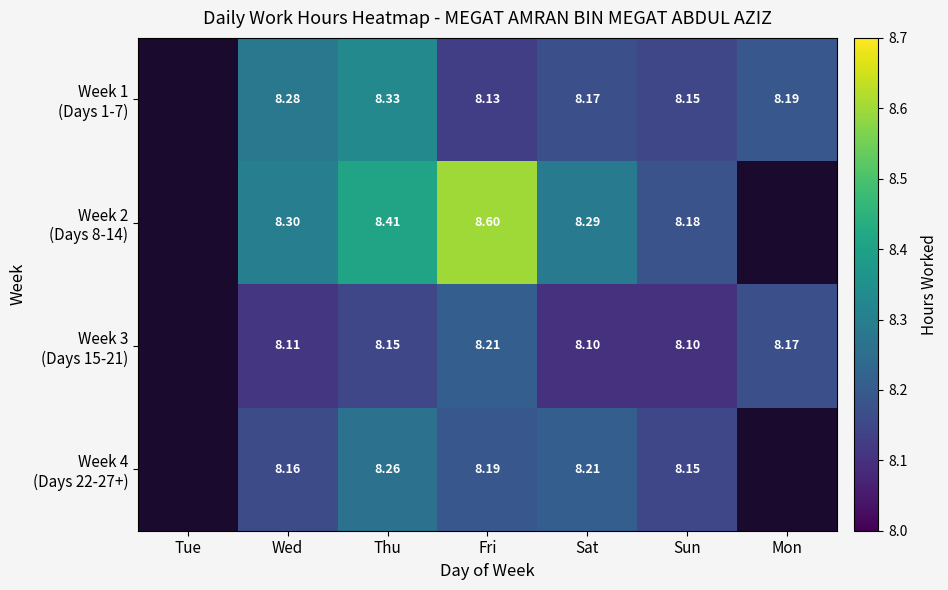

Count the number of categories in the chart.

7